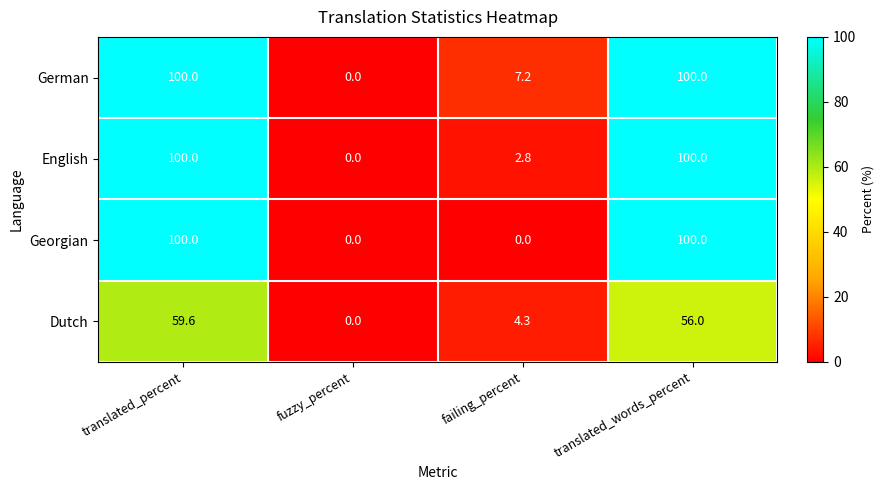

Which series has the largest total across all categories?

German